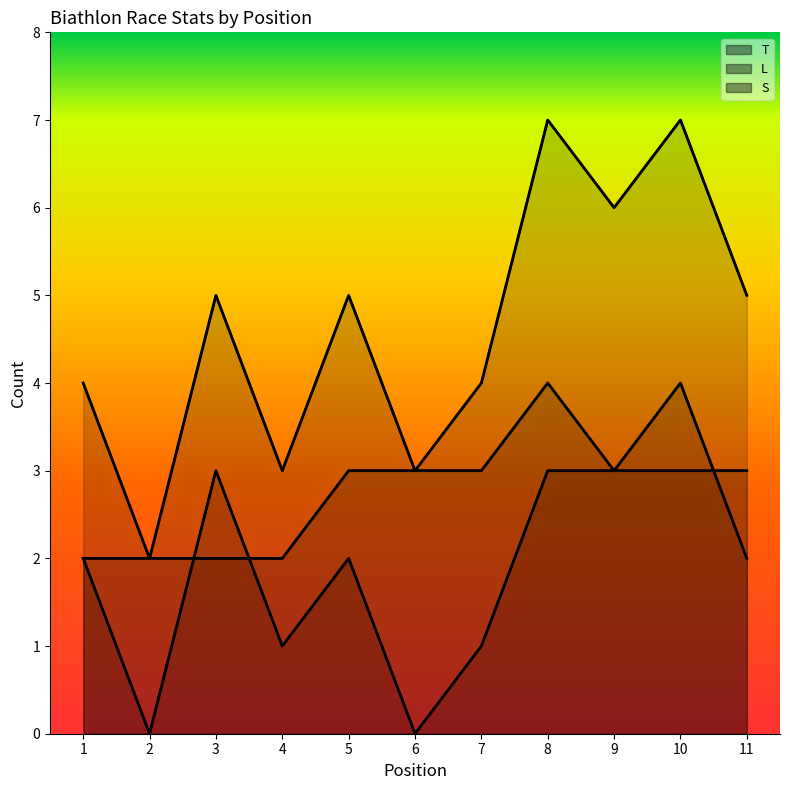

Does the chart have visible grid lines?

No